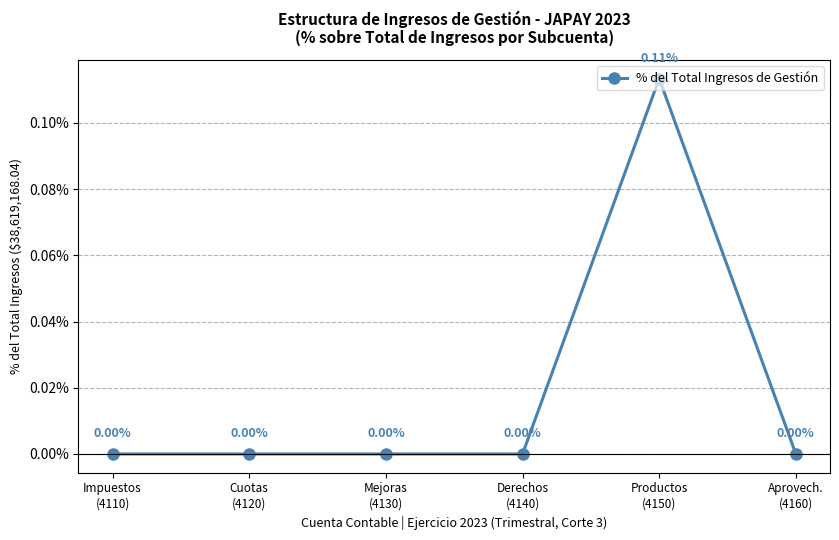

True or false: the data shows -0.1 at Aprovech.
(4160).

False